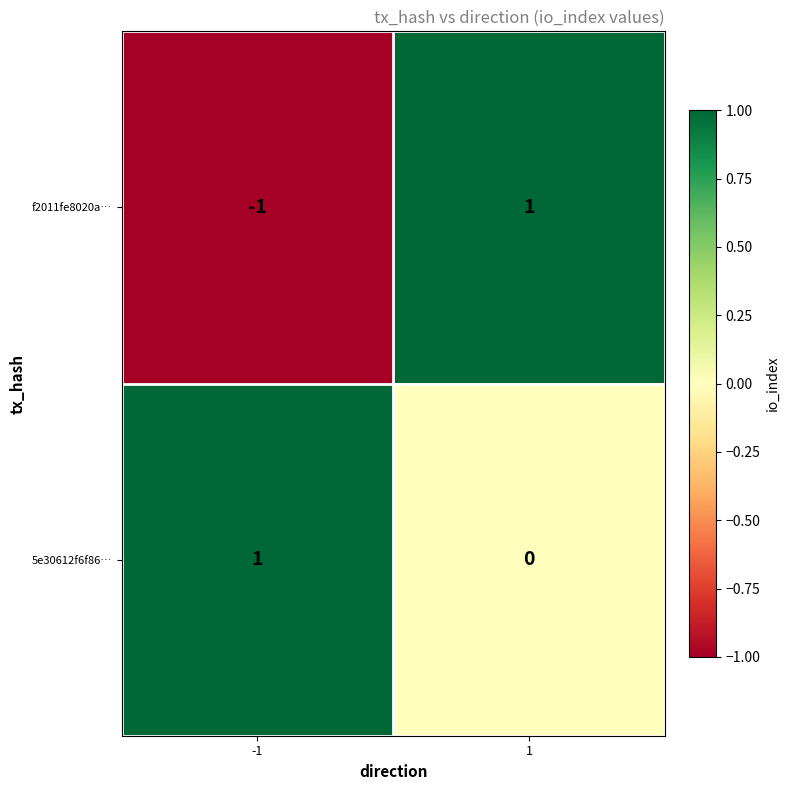

At which category does the chart reach its minimum across all series?

-1